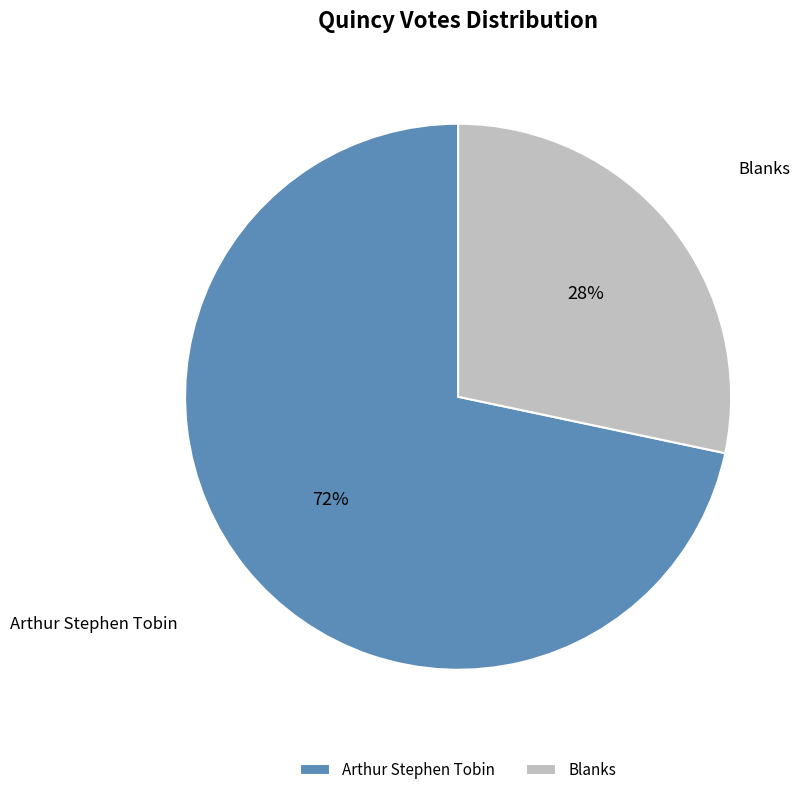

Which slice represents more than half of the pie?

Arthur Stephen Tobin